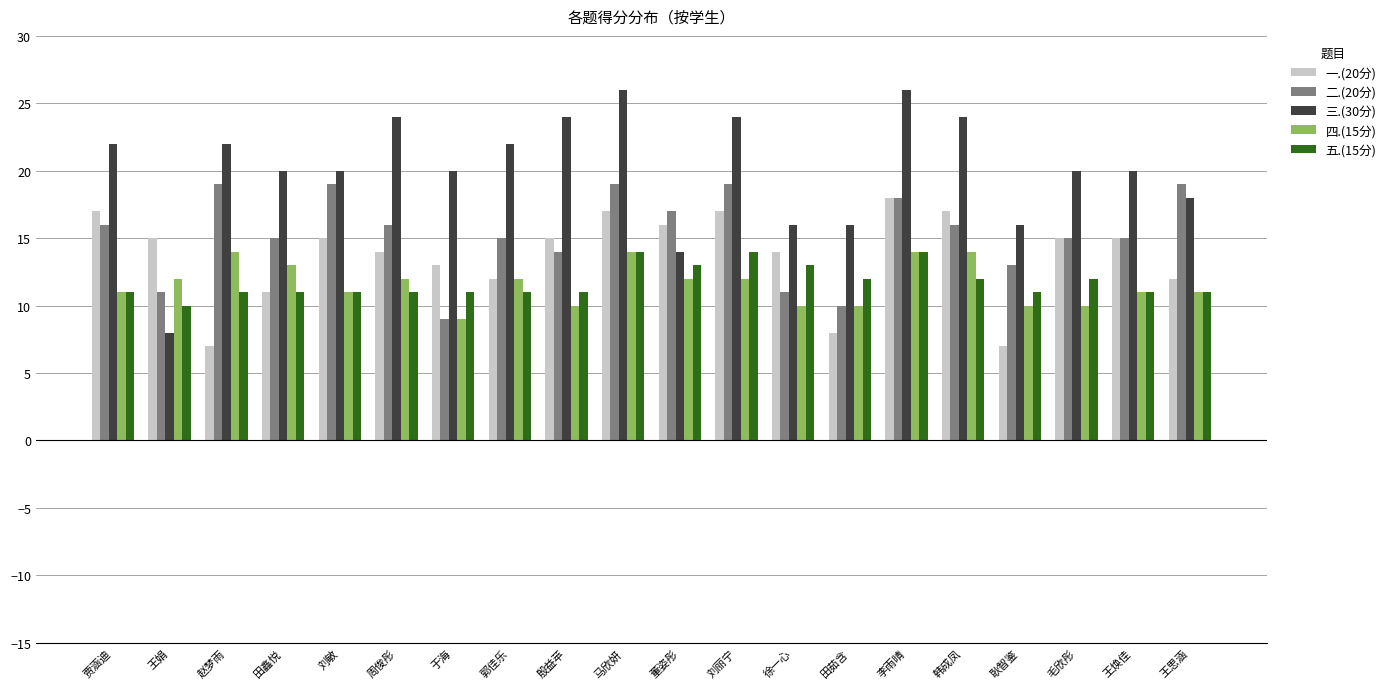

The 五.(15分) series shows 5 at 贾涵迪. True or false?

False